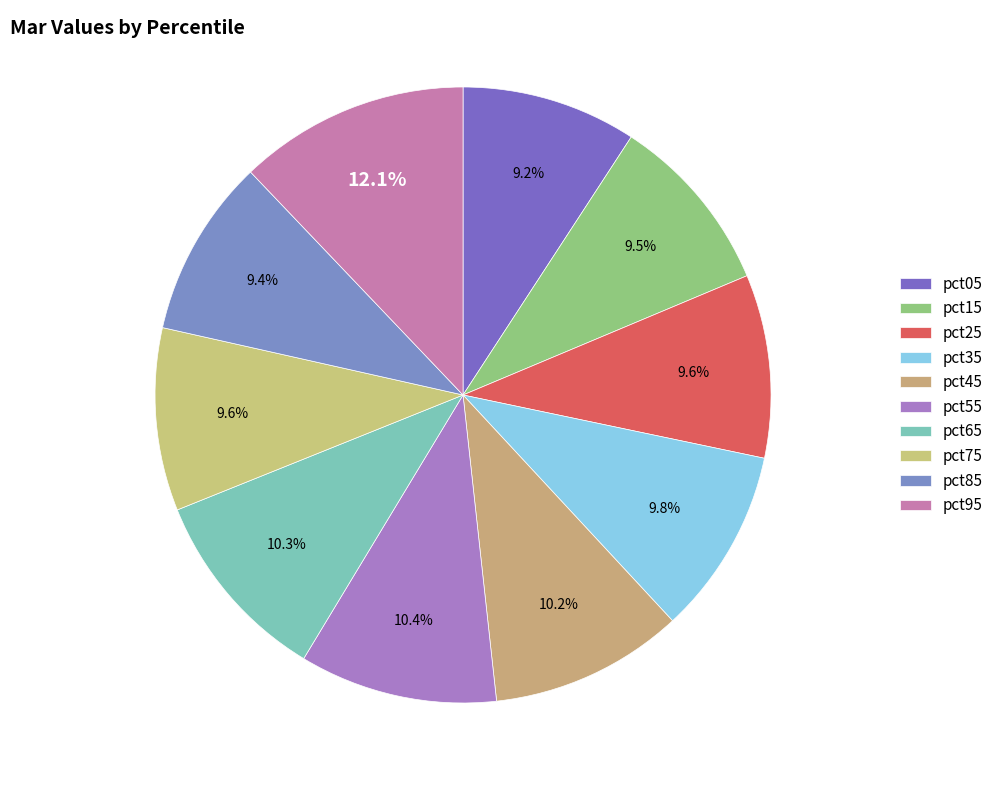

Which category has the biggest portion of the pie?

pct95